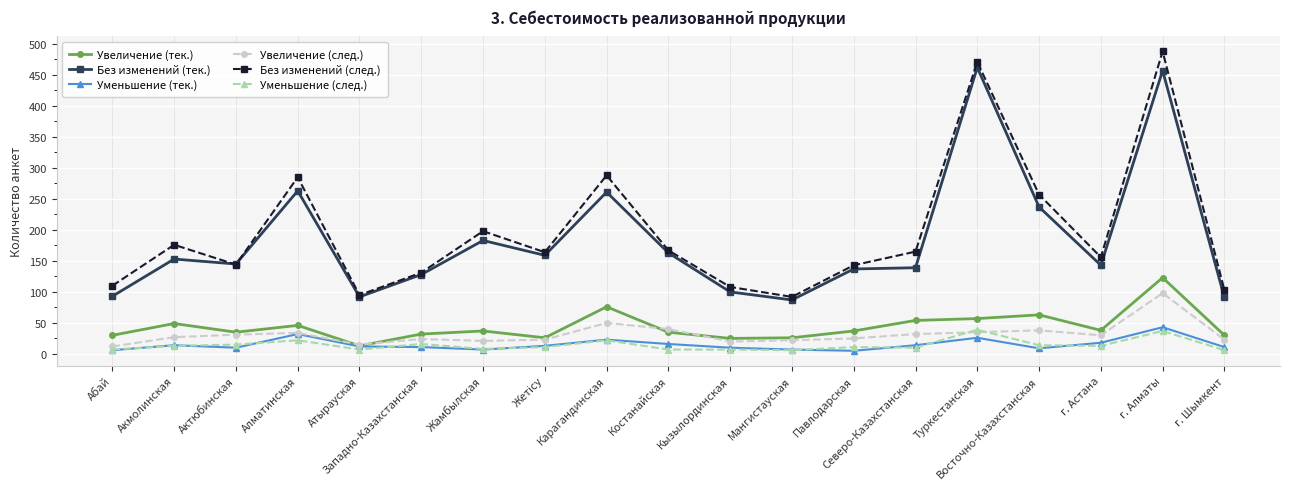

True or false: Без изменений (тек.) has more than 2 points higher than both neighbors.

True